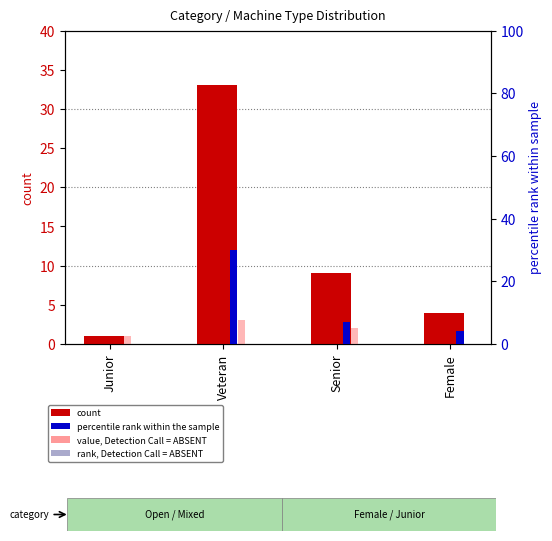

How many categories are shown in the chart?

4